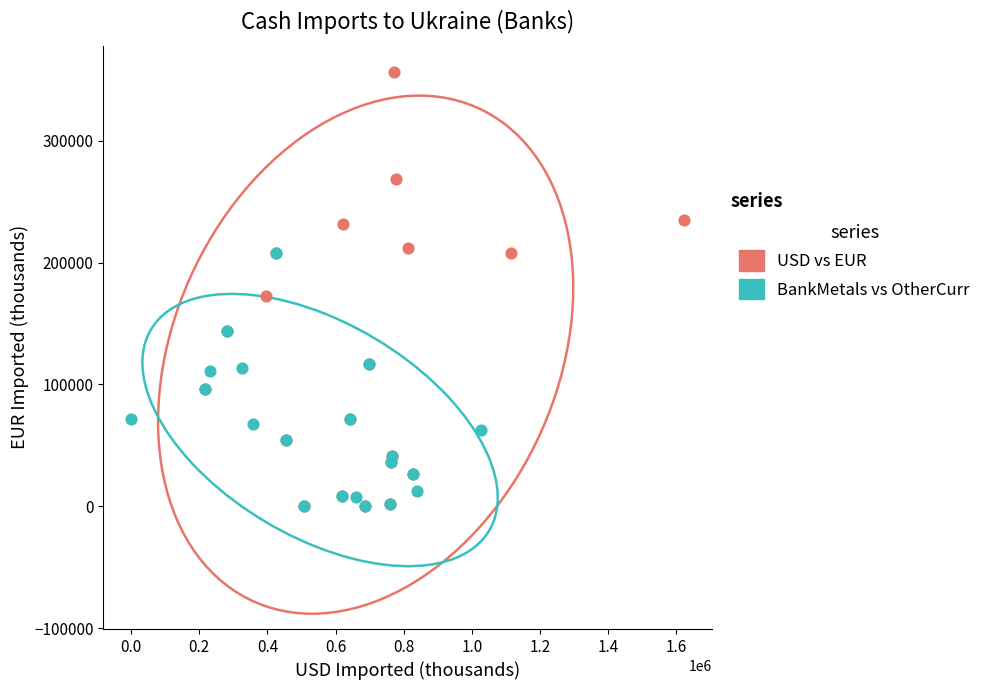

Which series reaches the maximum Y coordinate?

USD vs EUR